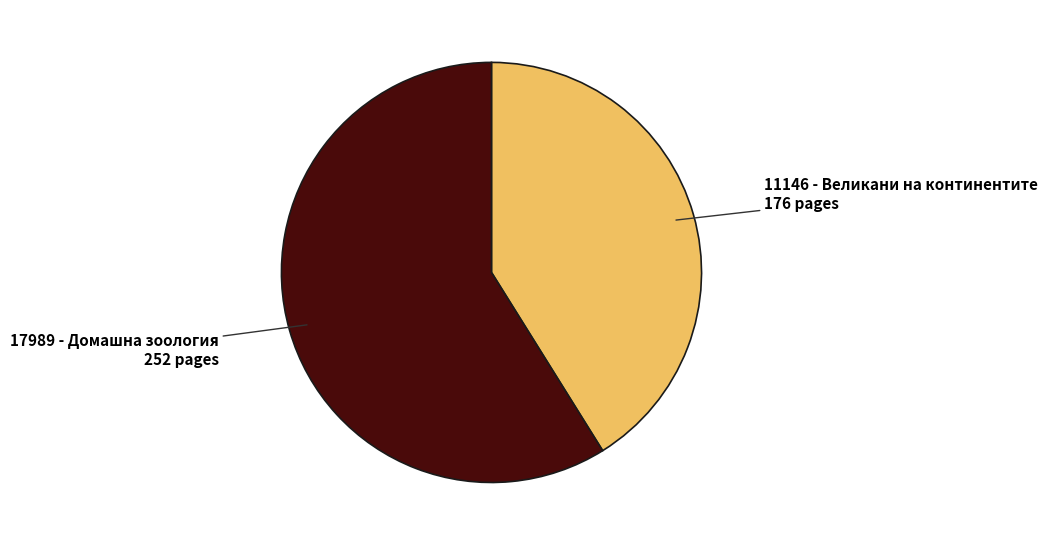

Rank the categories by value from lowest to highest.

11146 - Великани на континентите, 17989 - Домашна зоология